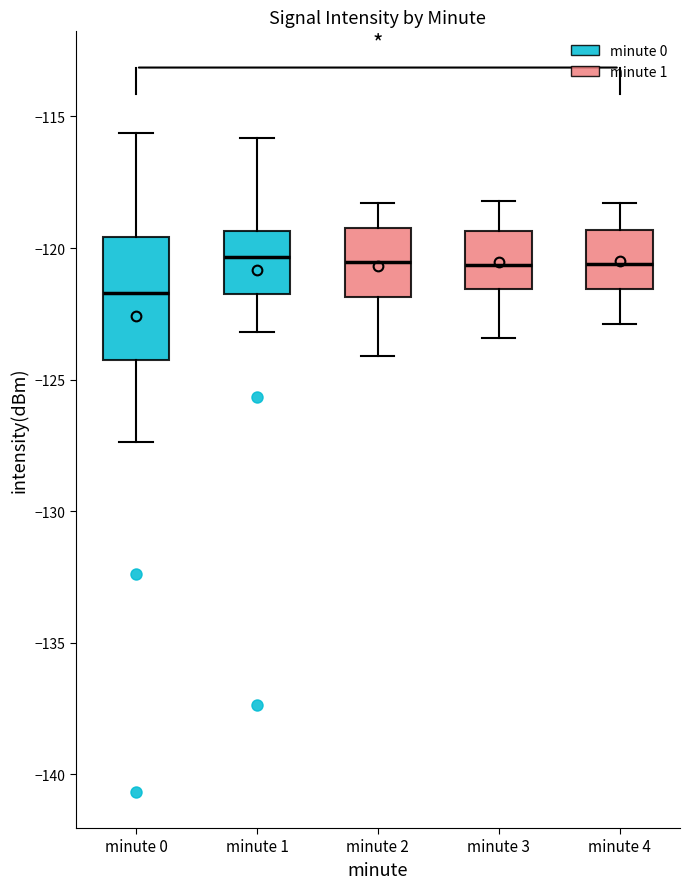

Reading left to right, read every box against the y-axis: the position of its median line, the range the box covers, and the ends of its whiskers. The values are not printed on the chart, so give them approximately, as read against the axis.

minute 0: median -121.5, box -124.5 to -119.5, whiskers -127.5 to -115.5
minute 1: median -120.5, box -121.5 to -119.5, whiskers -123.0 to -116.0
minute 2: median -120.5, box -122.0 to -119.0, whiskers -124.0 to -118.5
minute 3: median -120.5, box -121.5 to -119.5, whiskers -123.5 to -118.0
minute 4: median -120.5, box -121.5 to -119.5, whiskers -123.0 to -118.5